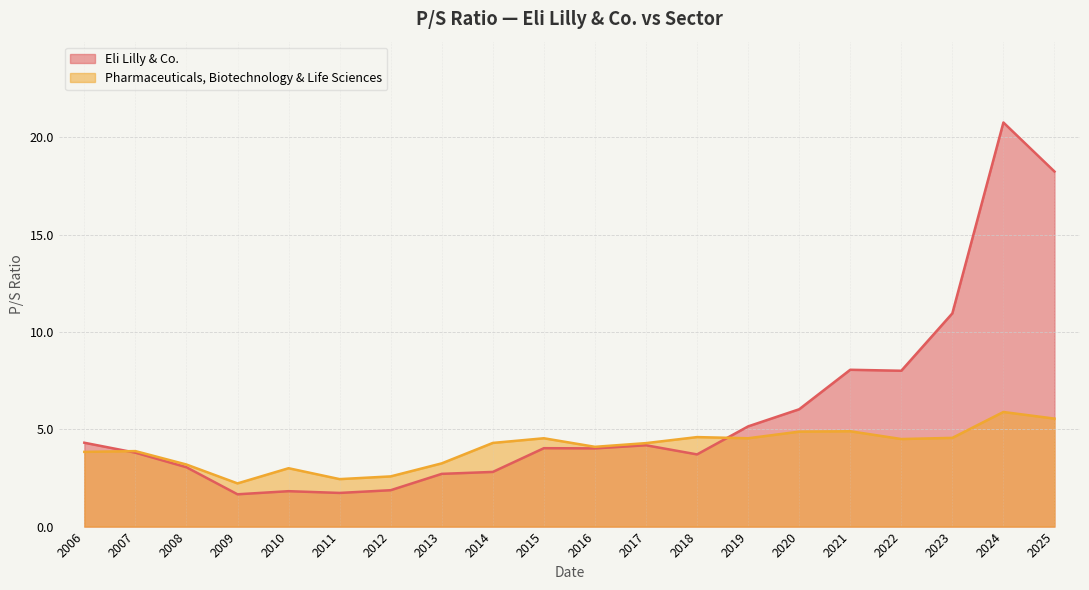

Rank the series at 2013 from lowest to highest value.

Eli Lilly & Co., Pharmaceuticals, Biotechnology & Life Sciences